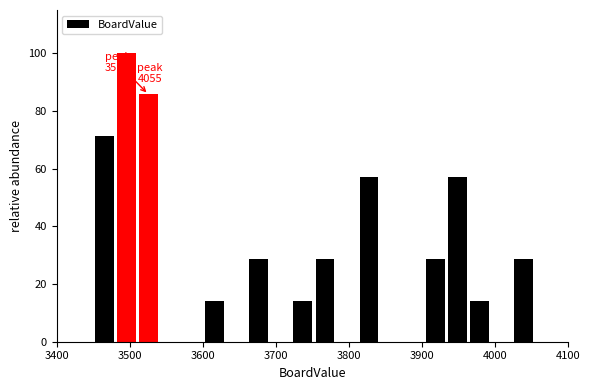

Around what value on the x-axis is the tallest bar? Give the approximate position of its centre, as read against the axis.

3500